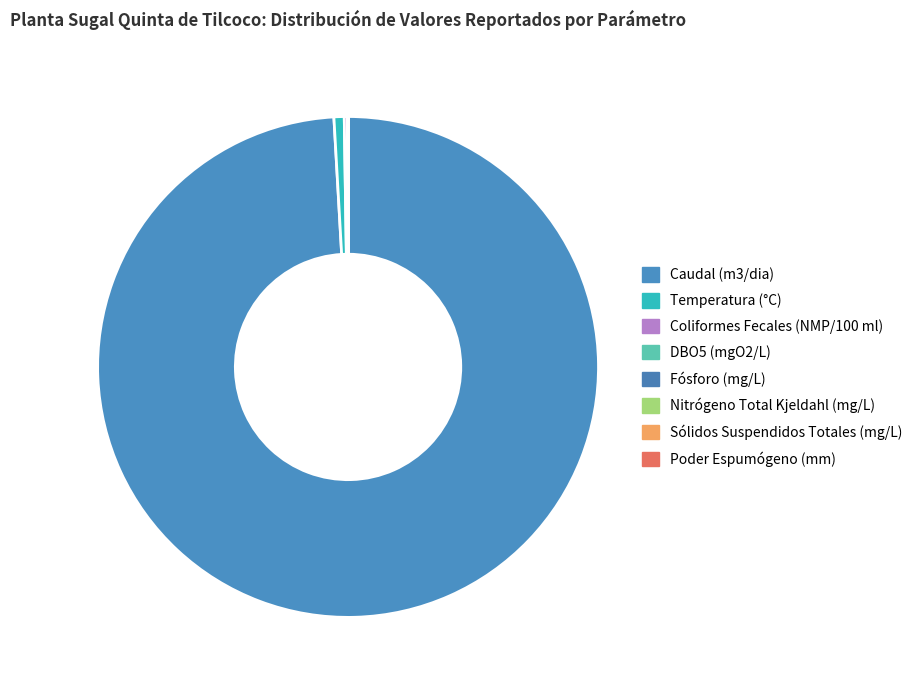

To the nearest percent, what is the difference between the largest and smallest slice percentages?

99%